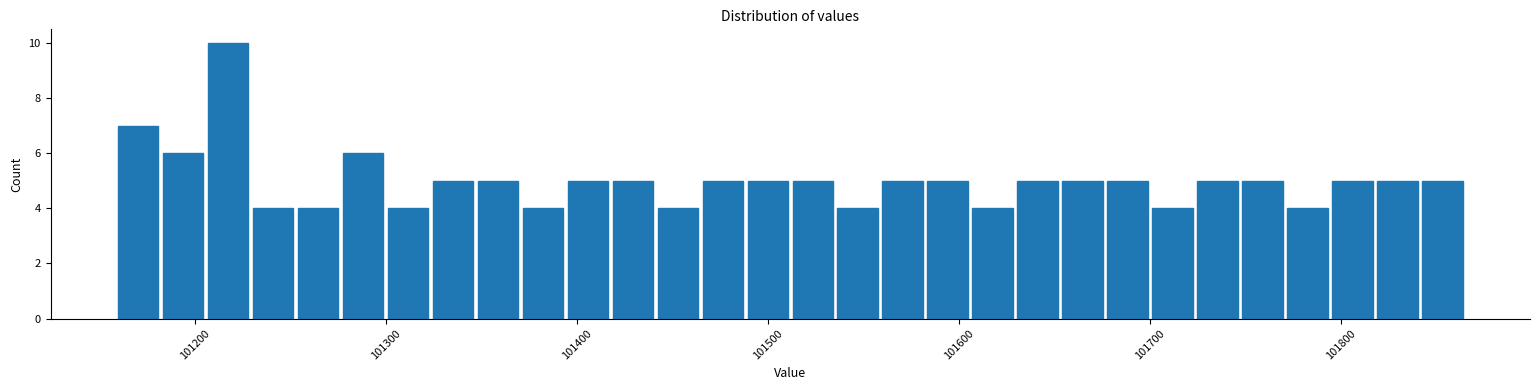

Around what value on the x-axis is the tallest bar? Give the approximate position of its centre, as read against the axis.

101220